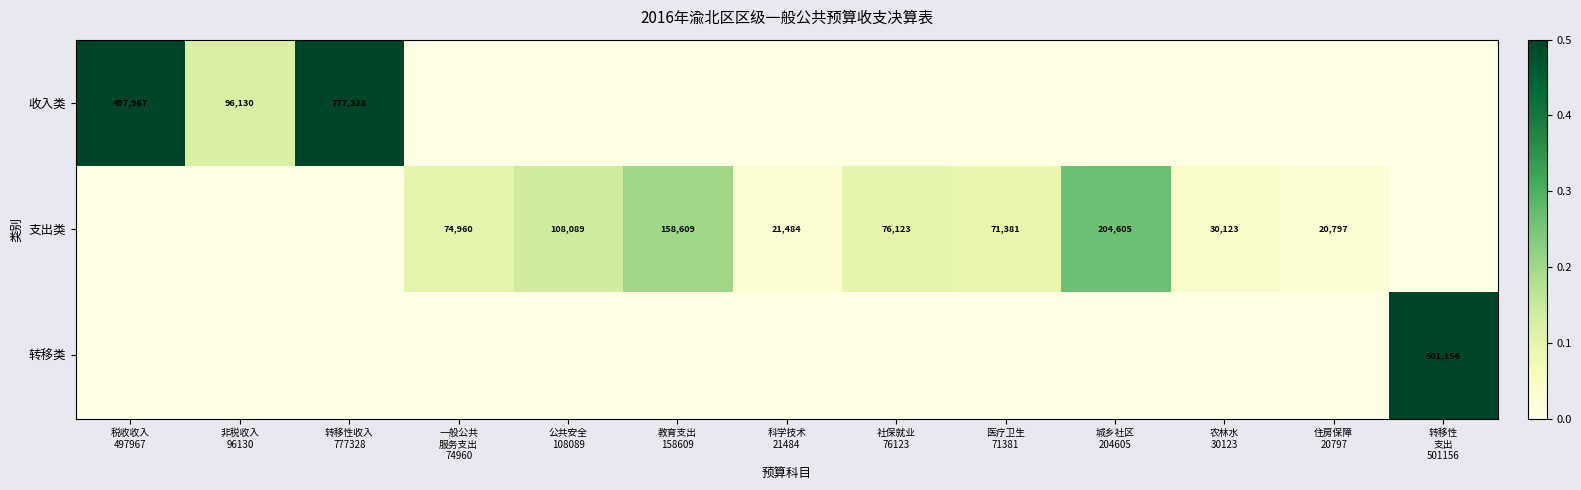

Which series has the largest total across all categories?

收入类